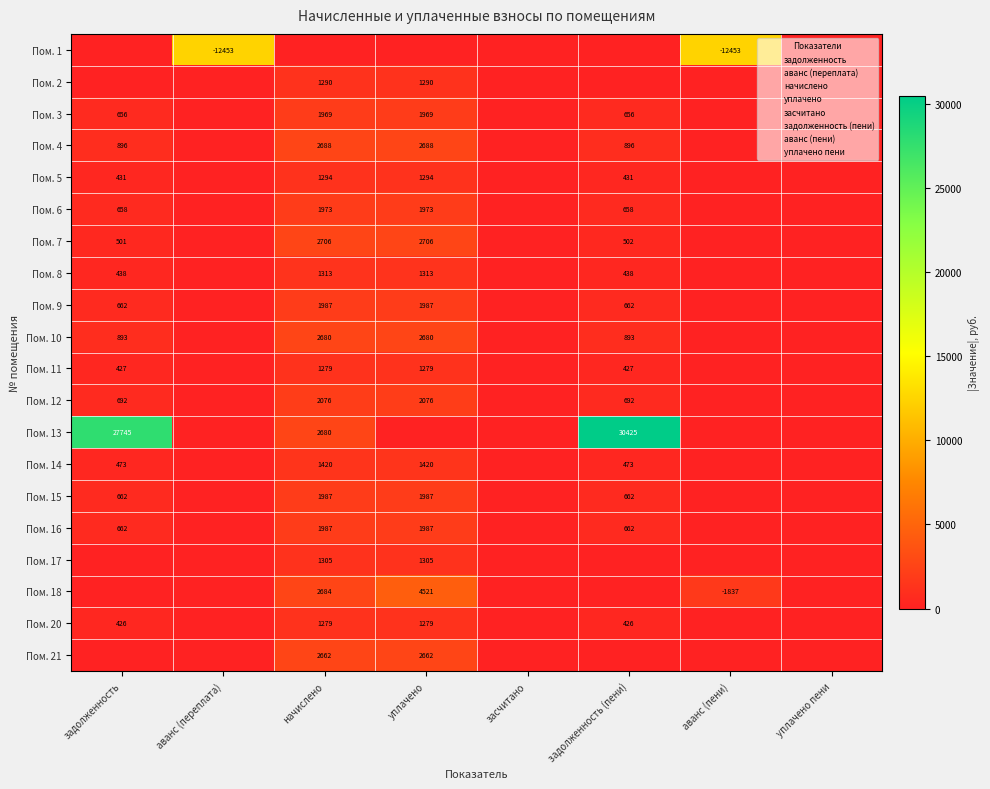

What is the sum of all Пом. 11 values?

3411.9